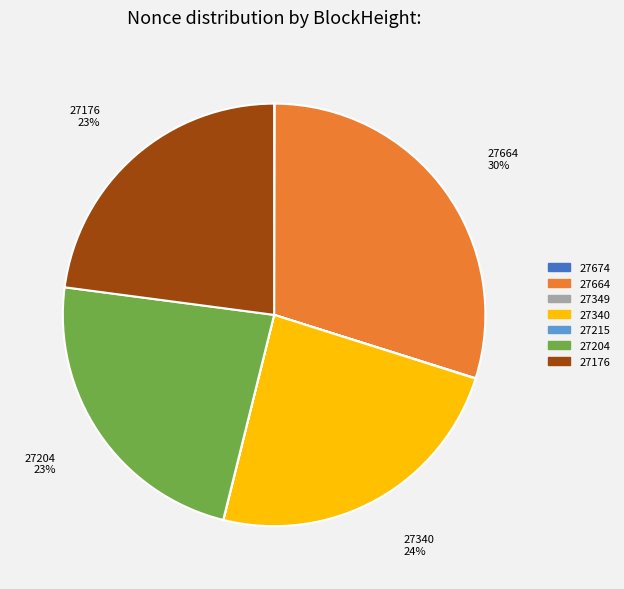

To the nearest percent, what is the average slice percentage?

14%